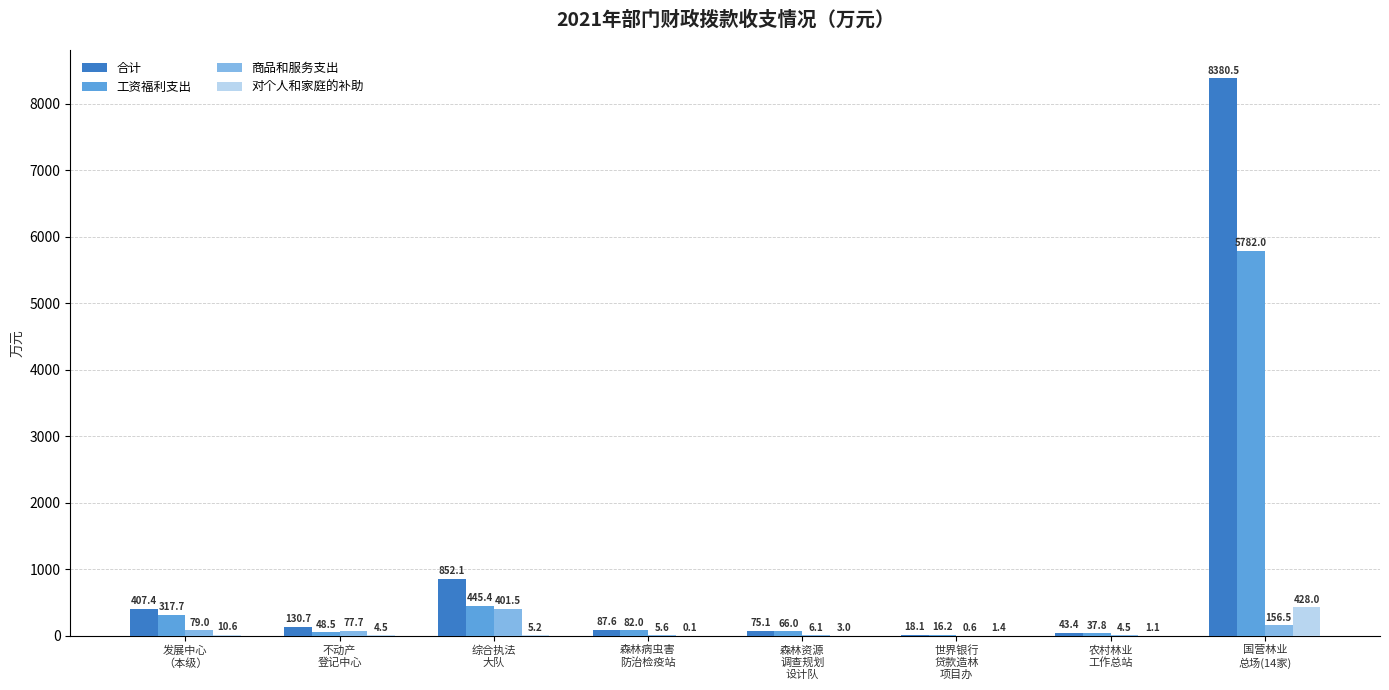

What is the sum of all 商品和服务支出 values?

731.5